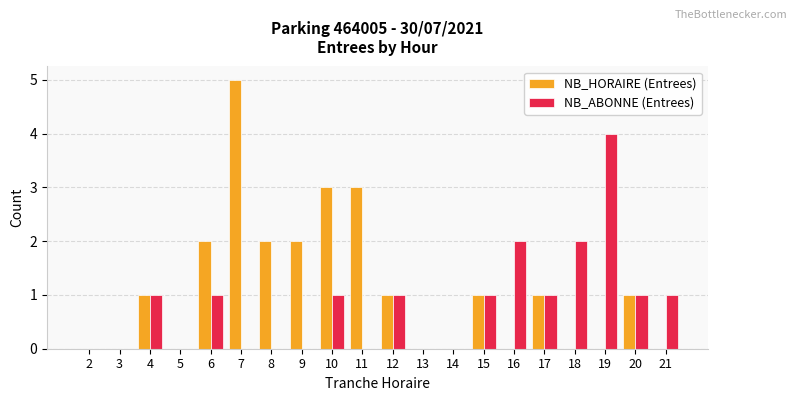

At which label does NB_ABONNE (Entrees) reach its peak?

19